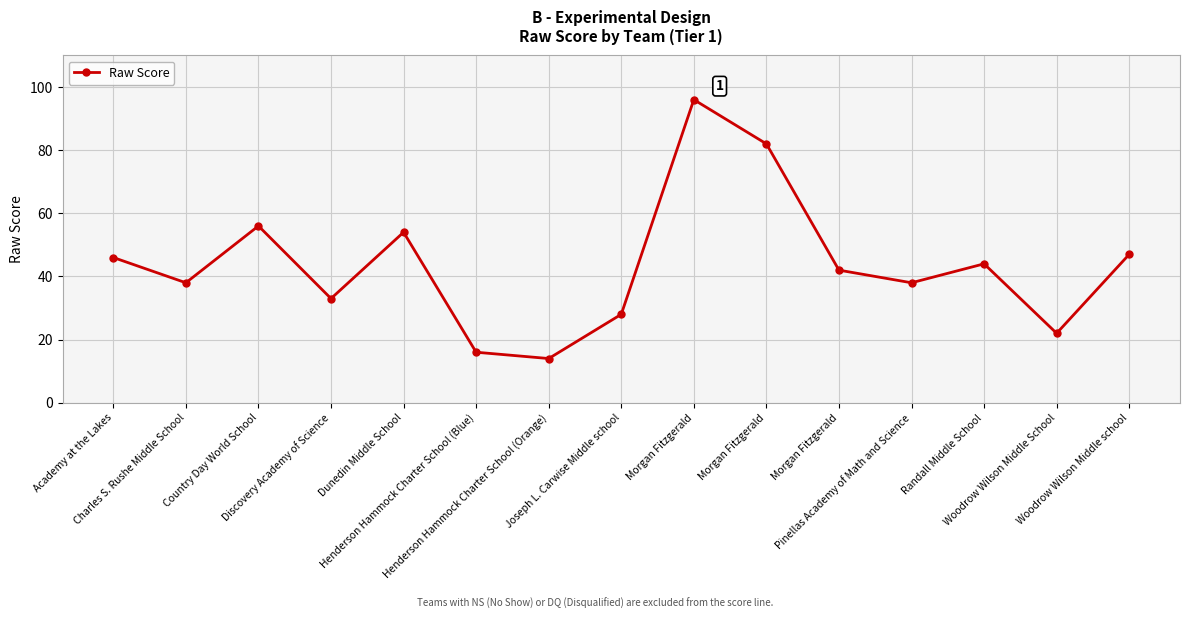

At which category does the chart reach its minimum across all series?

Henderson Hammock Charter School (Orange)